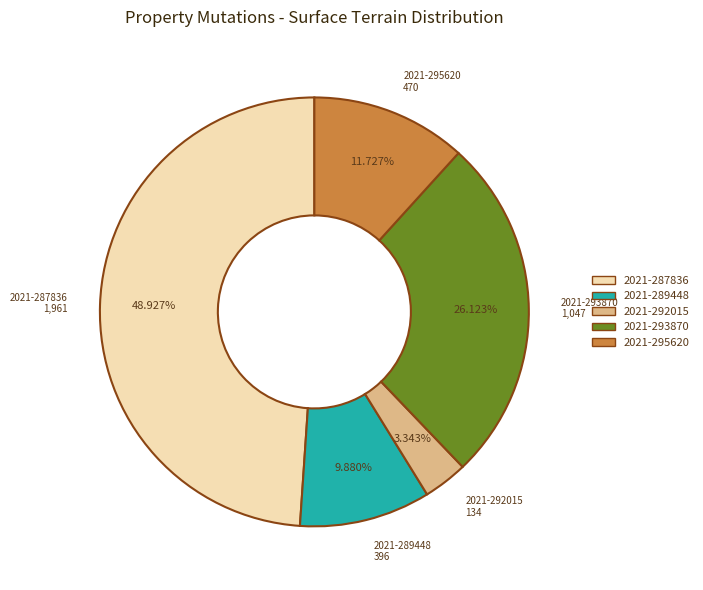

What is the total percentage of 2021-289448 and 2021-293870?

36.0%